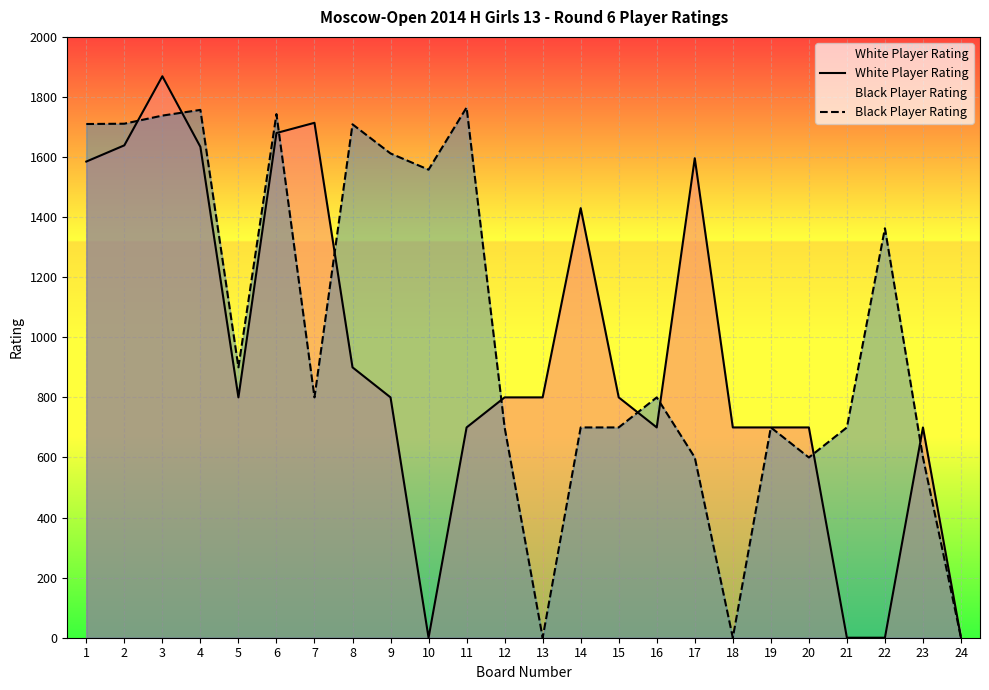

Where is White Player Rating nearest to the value 934?

8